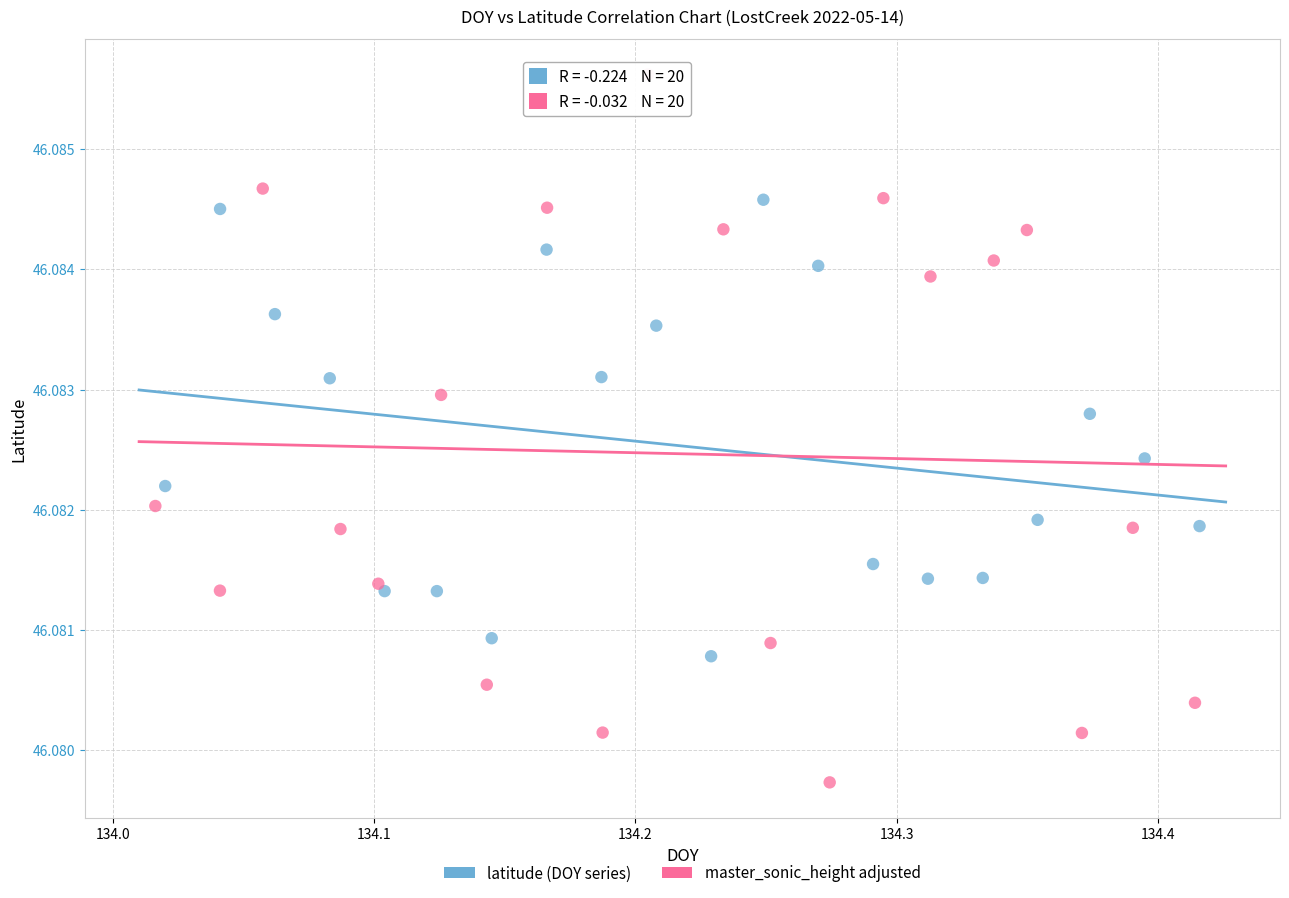

Which series contains the lowest Y value?

master_sonic_height adjusted